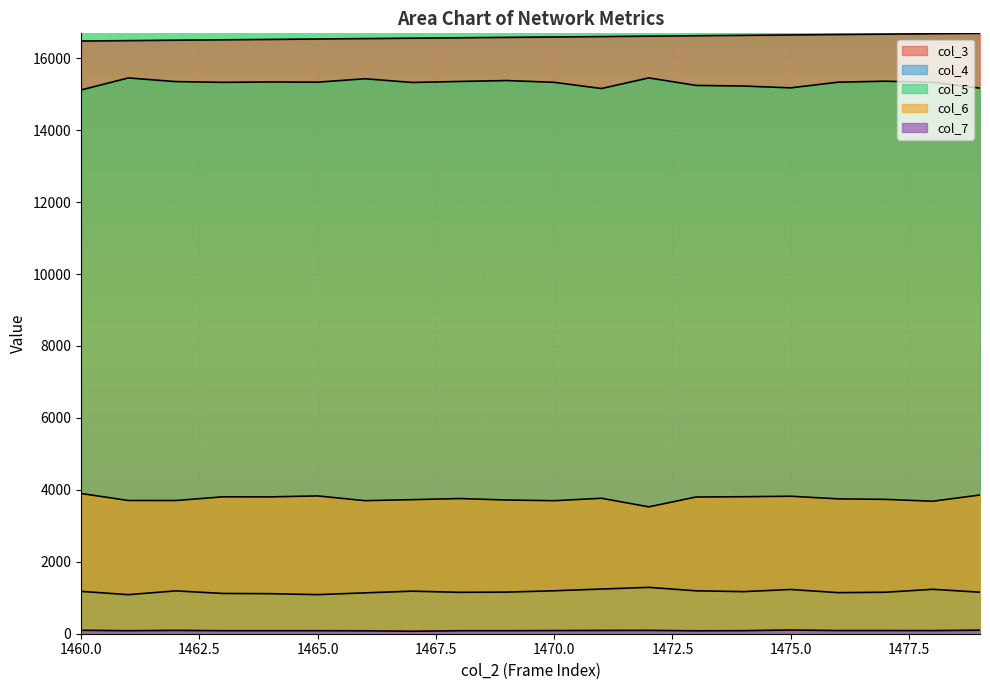

Read the col_4 value at 1479, to the nearest 5.

1155